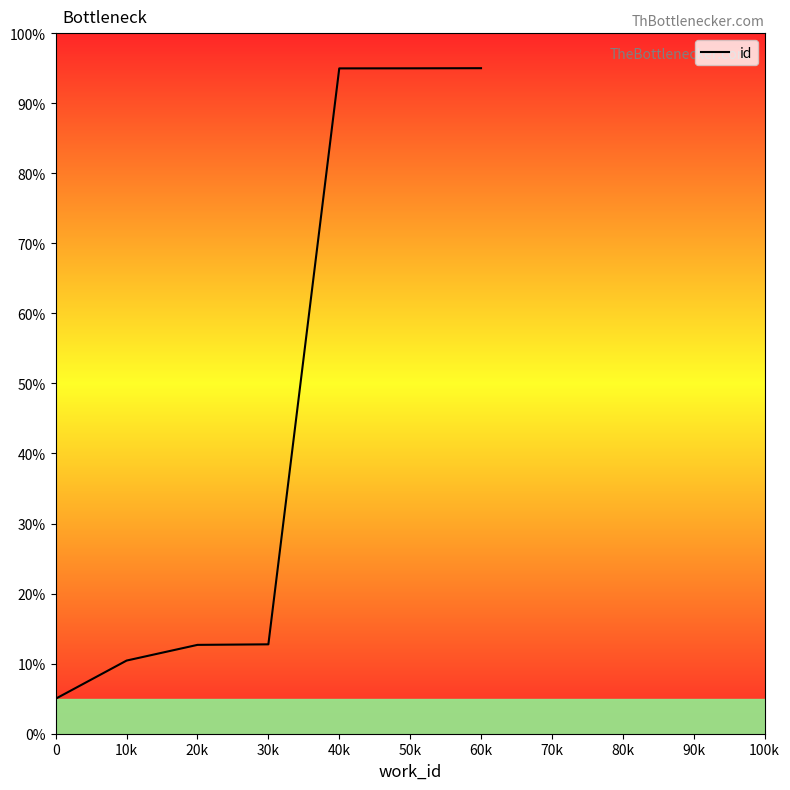

The chart shows a value of 66.3 at 40k. True or false?

False